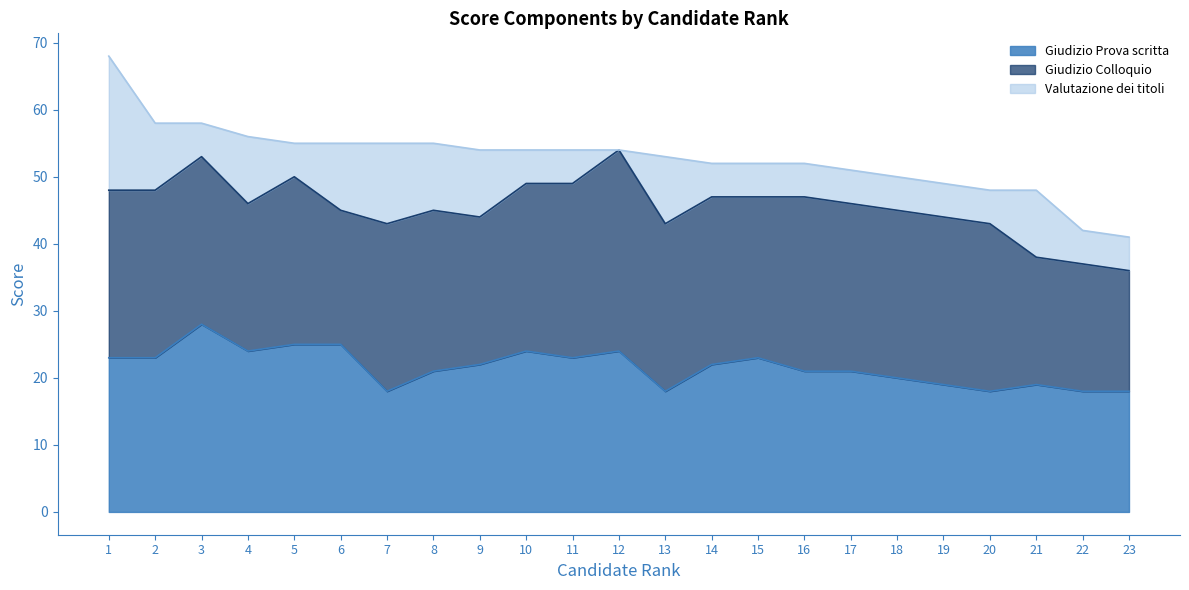

The Giudizio Prova scritta series shows 24 at 10. True or false?

True